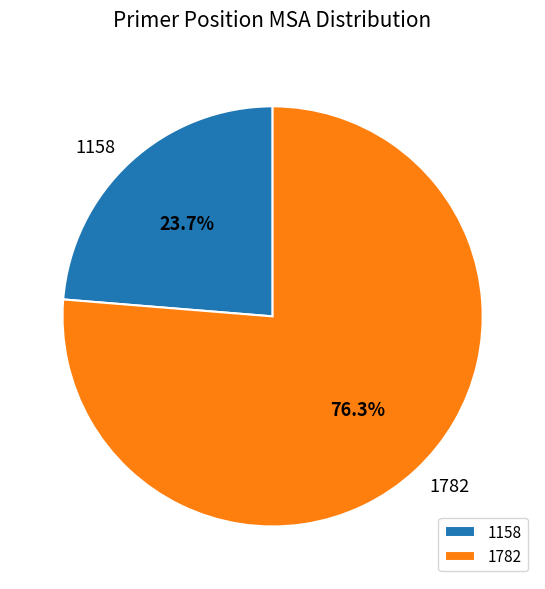

How many segments does this pie chart have?

2